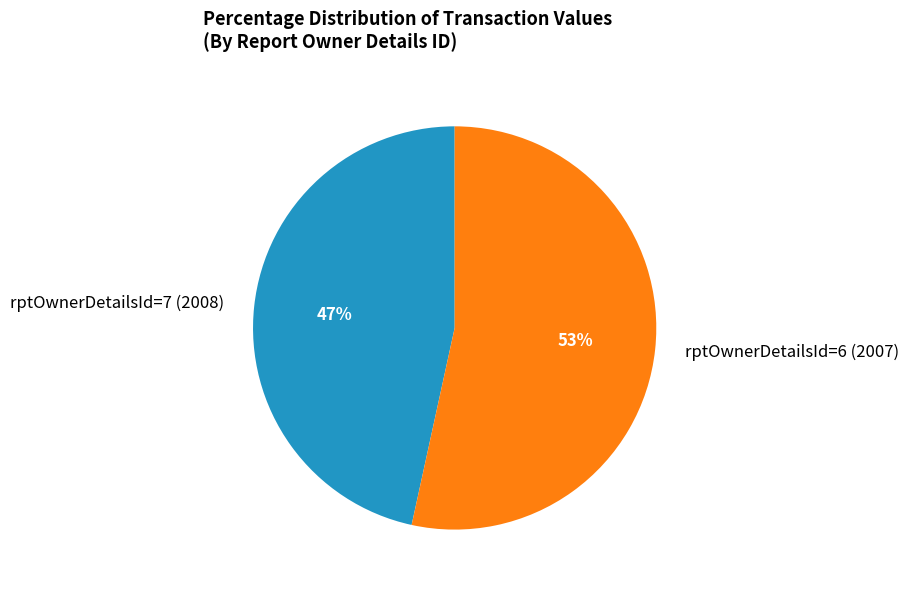

To the nearest percent, what is the combined percentage of rptOwnerDetailsId=7 (2008) and rptOwnerDetailsId=6 (2007)?

100%